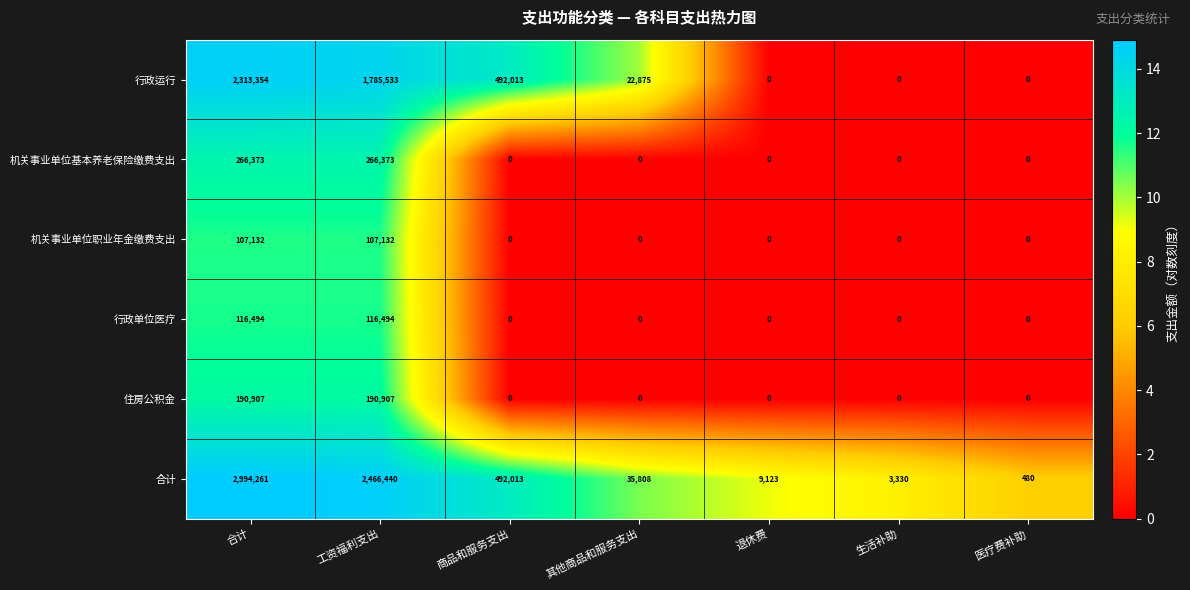

List the series in order of their peak value, lowest first.

机关事业单位职业年金缴费支出, 行政单位医疗, 住房公积金, 机关事业单位基本养老保险缴费支出, 行政运行, 合计